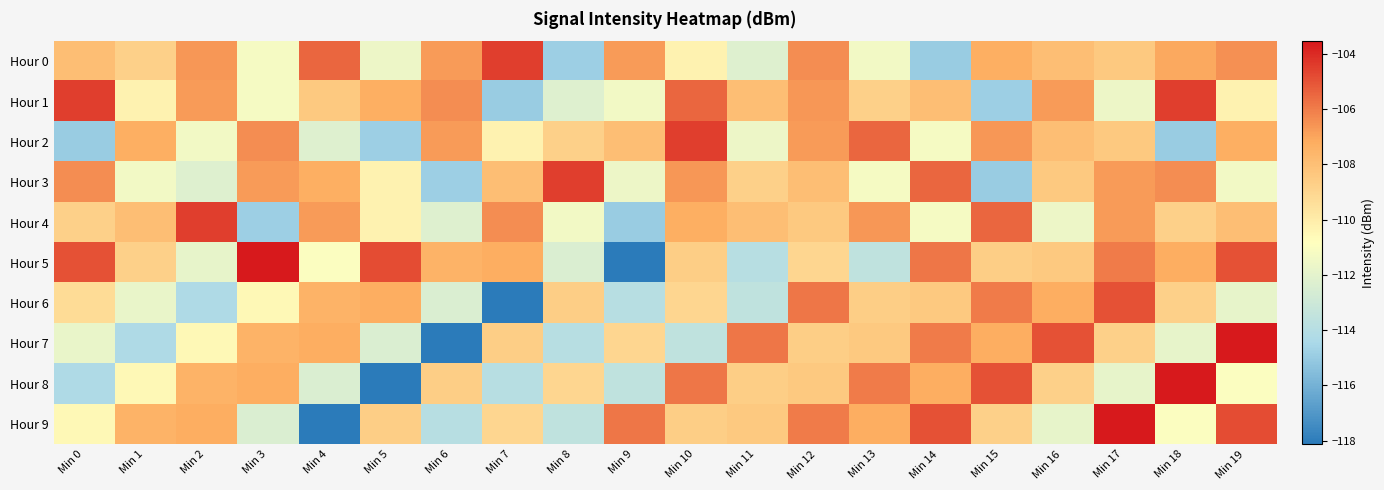

Which series has the largest total across all categories?

Hour 5